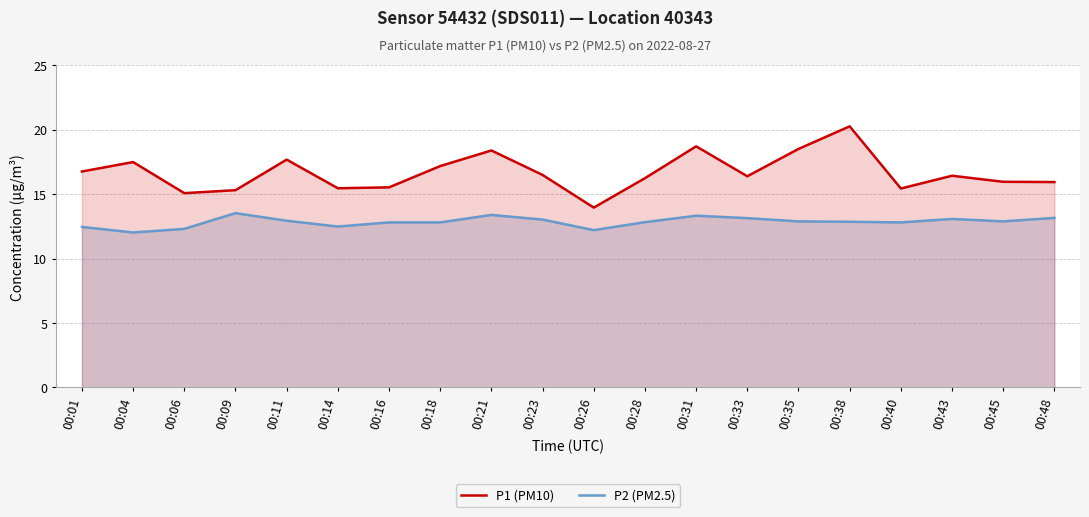

The value of P1 (PM10) at 00:43 is 7.1. True or false?

False